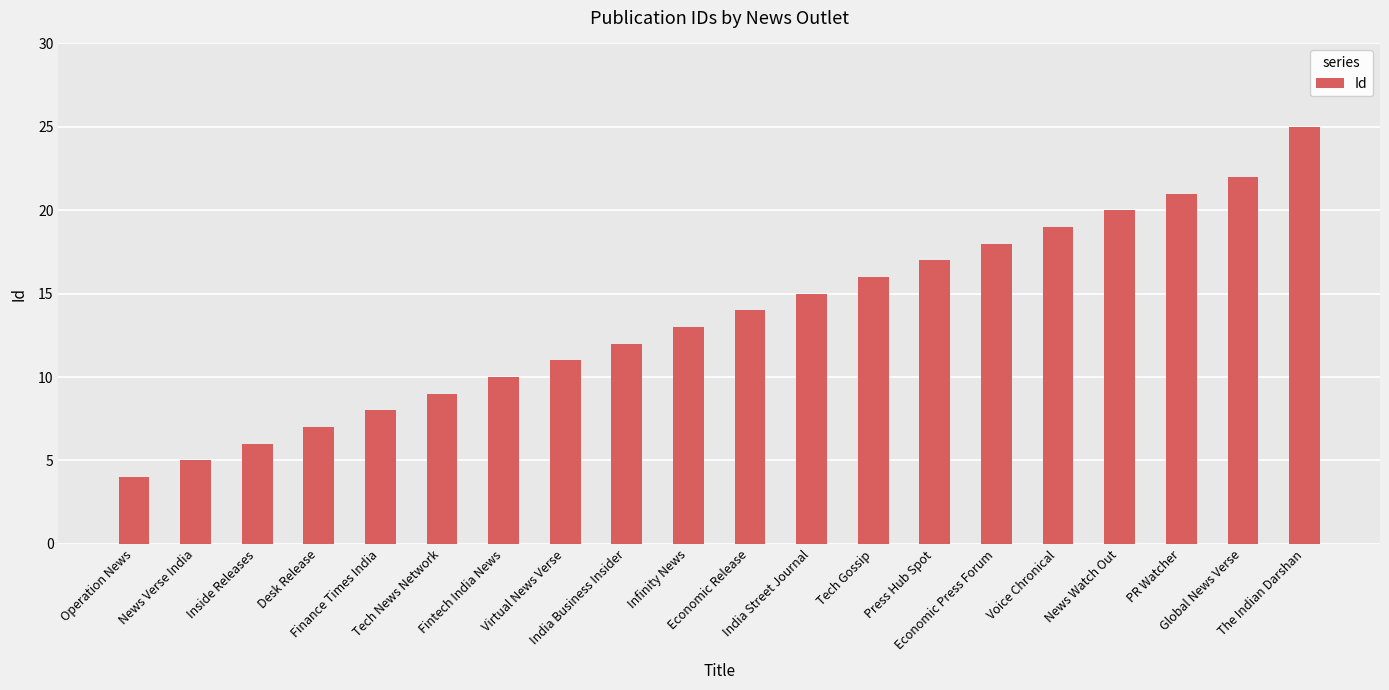

Are the bars grouped side by side (vs. stacked)?

No